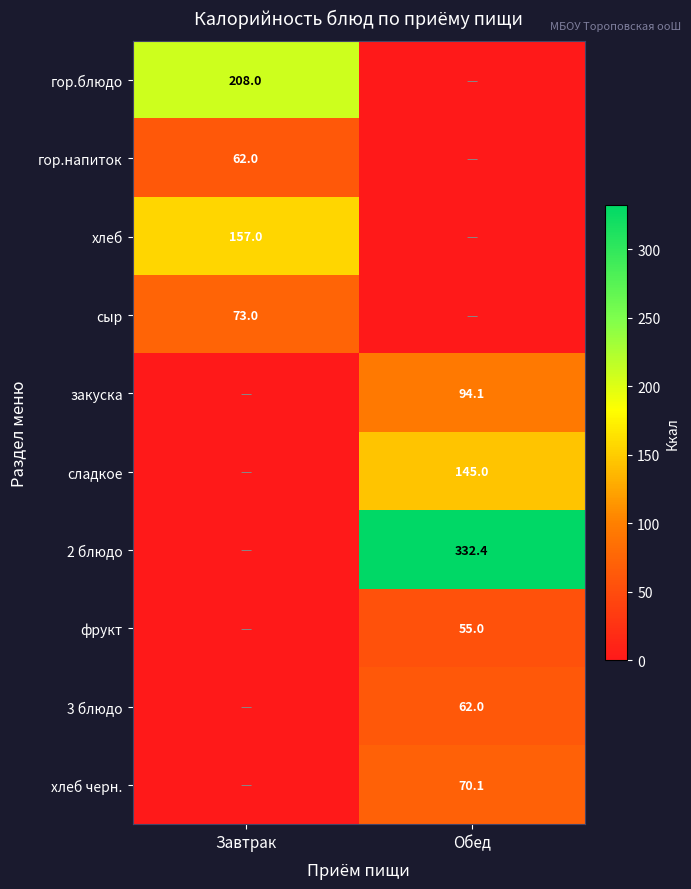

The value of сыр at Завтрак is 21.2. True or false?

False